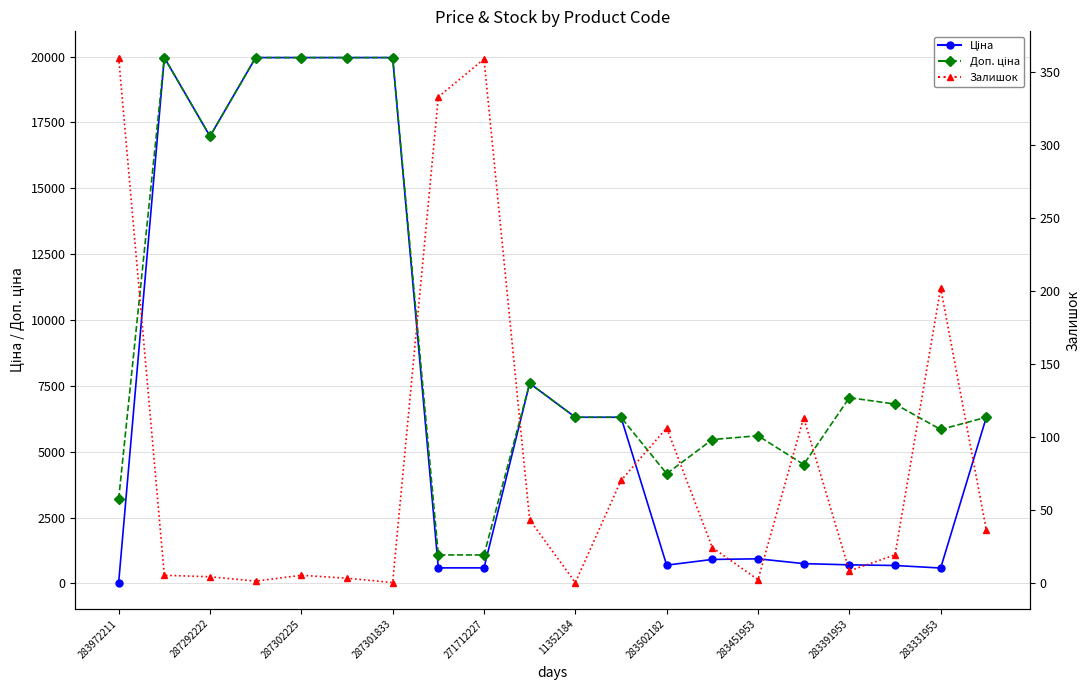

True or false: Залишок and Ціна intersect in this chart.

True